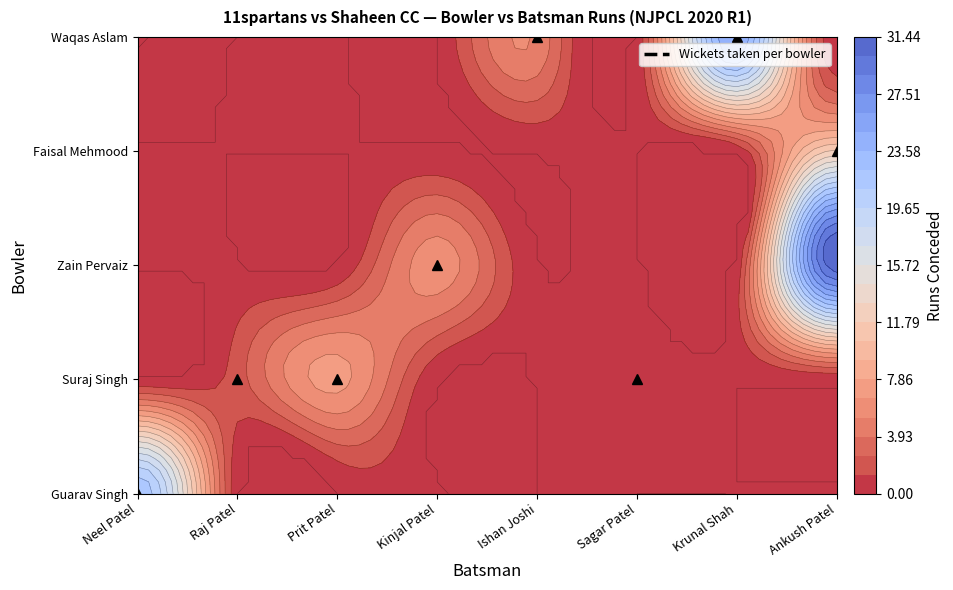

Count the number of data series in this chart.

5